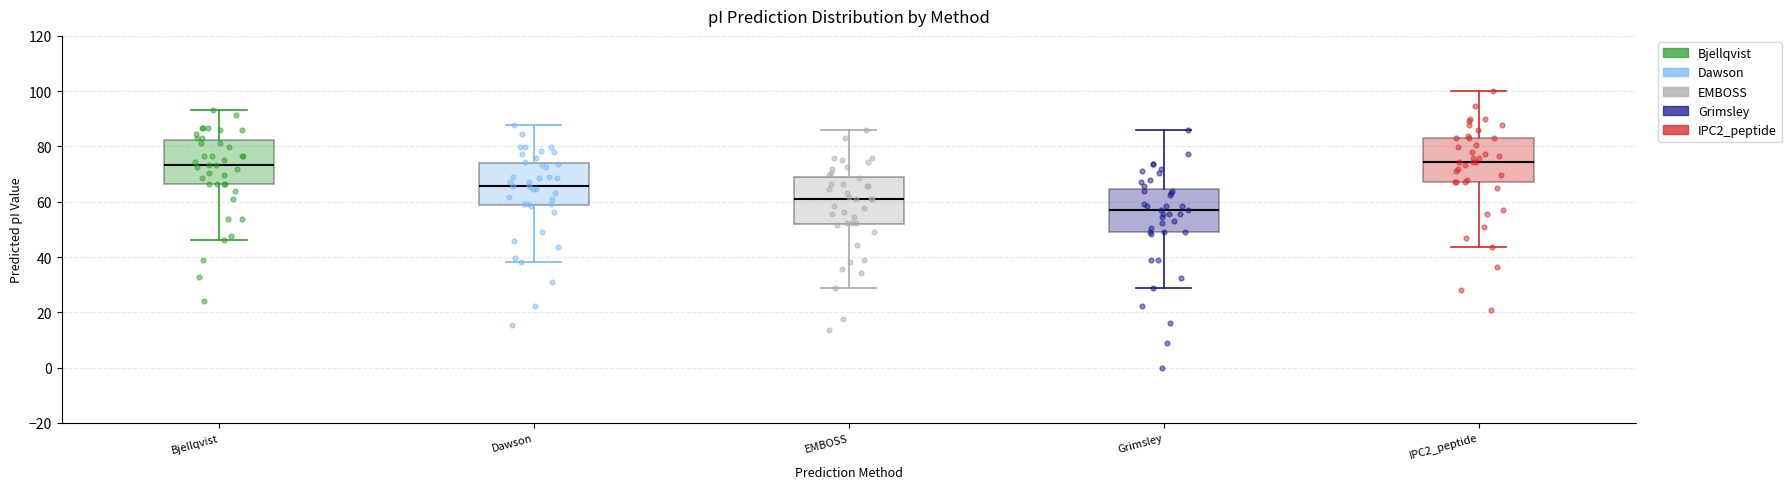

Which box's median line is the lowest?

Grimsley